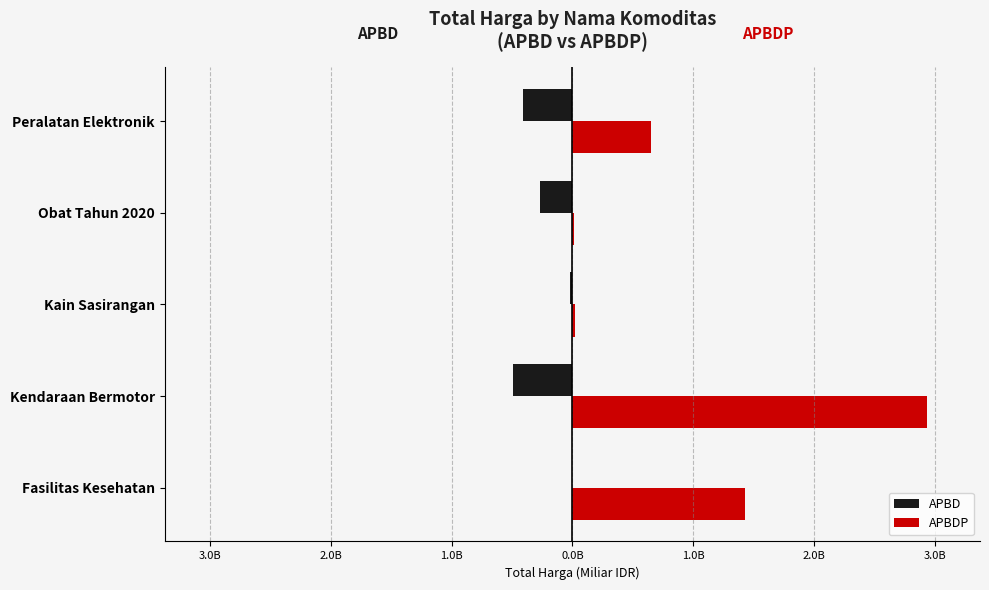

Which series has the largest range (max minus min)?

APBDP